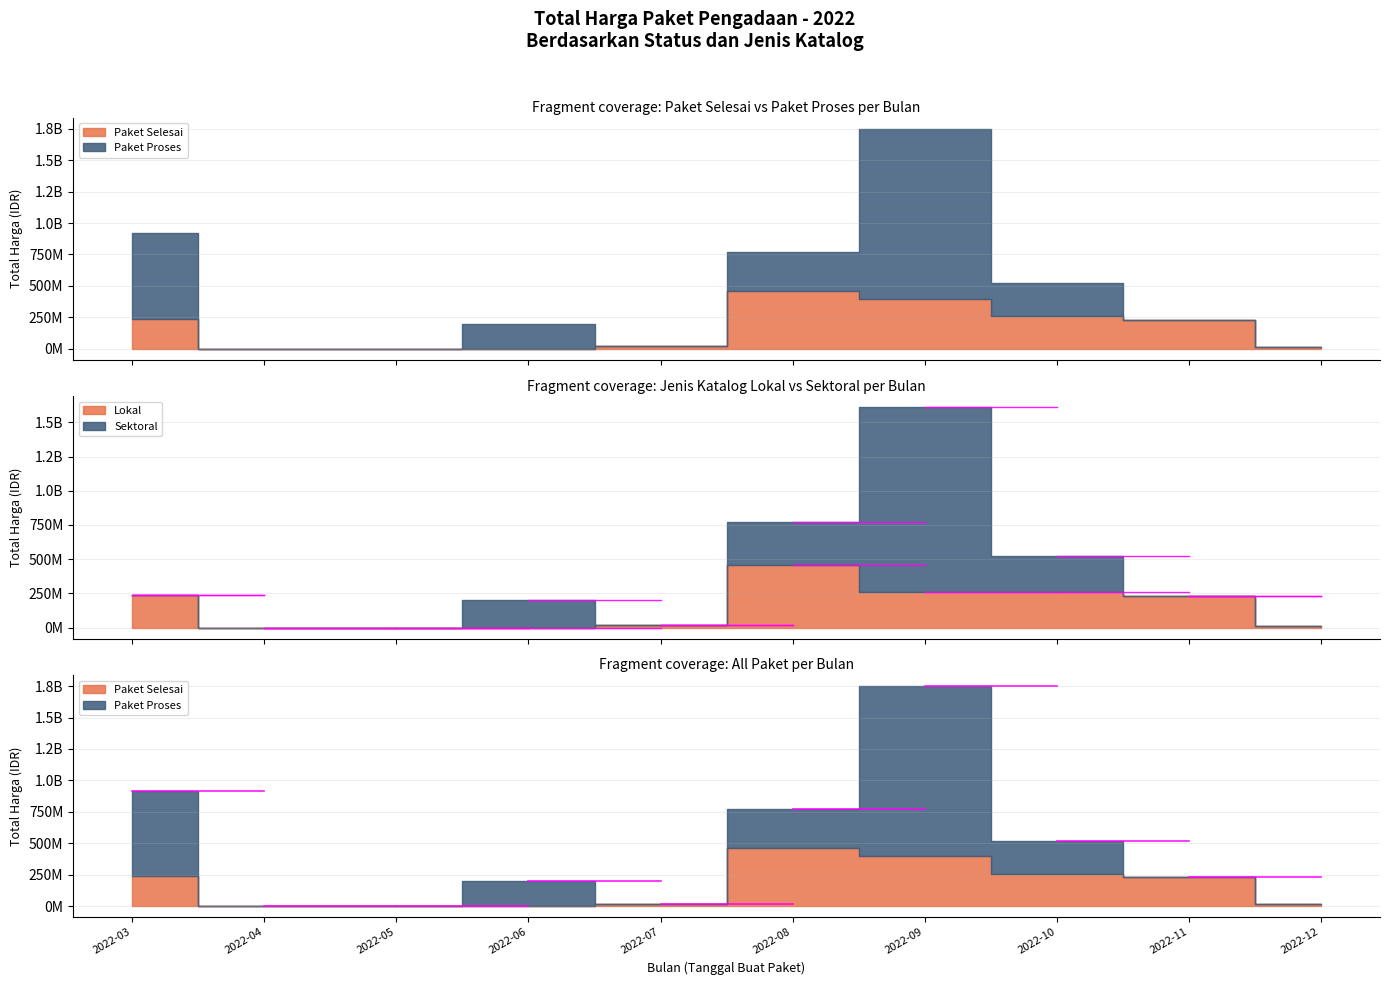

List the series in order of their peak value, lowest first.

Paket Selesai, Paket Proses